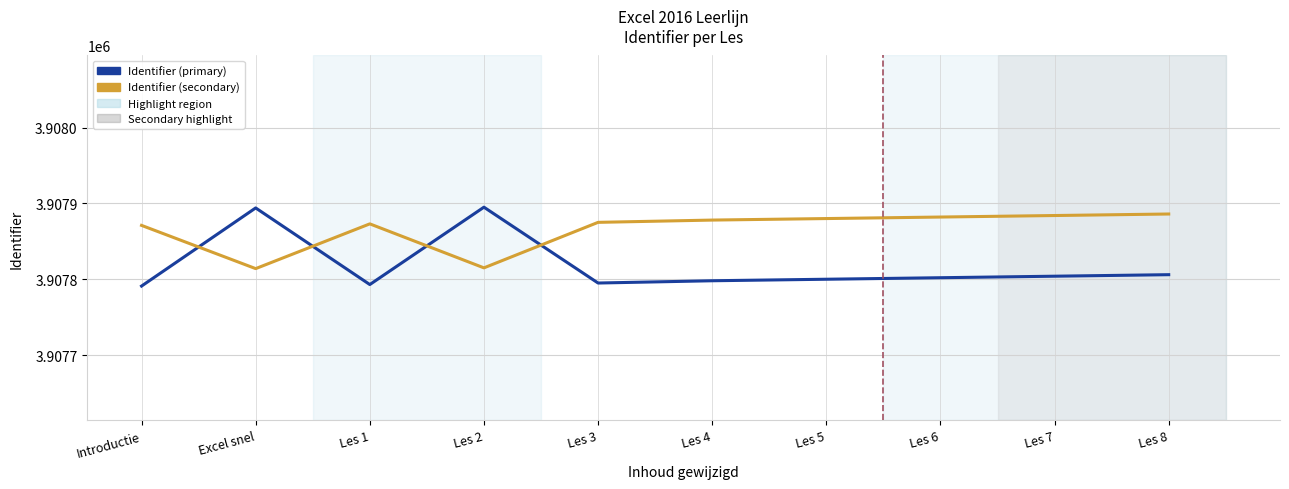

List the series in order of their overall mean, lowest first.

Identifier (primary), Identifier (secondary)